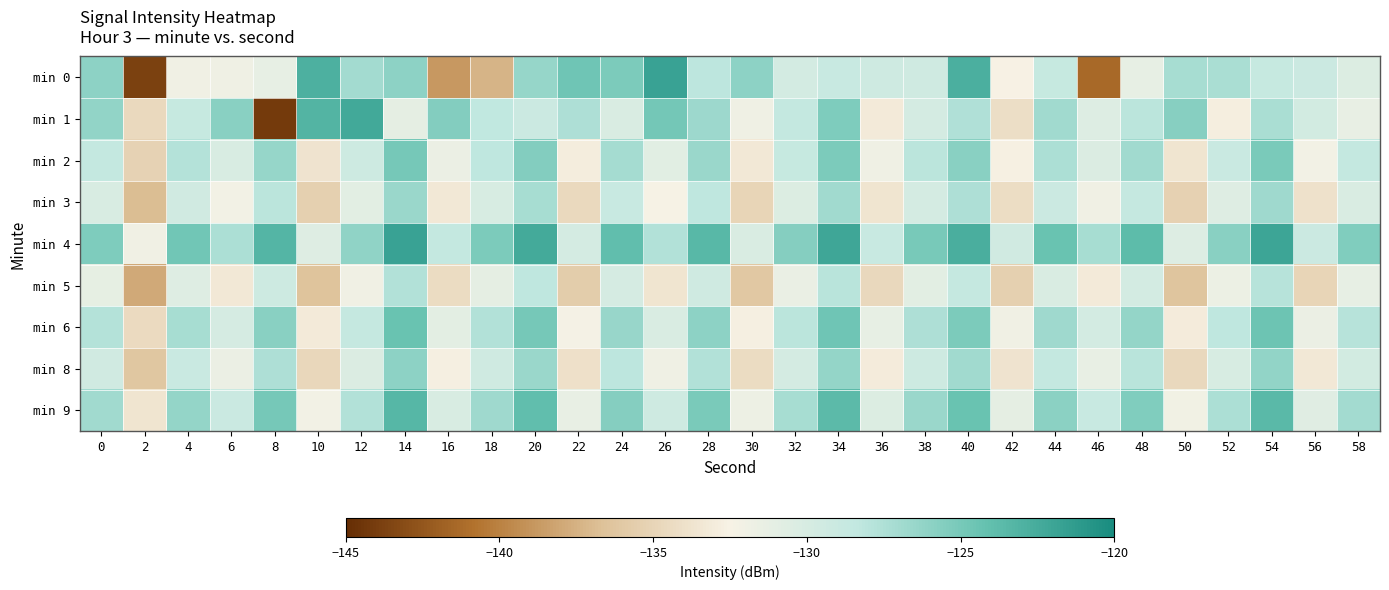

Which series has the largest total across all categories?

min 4